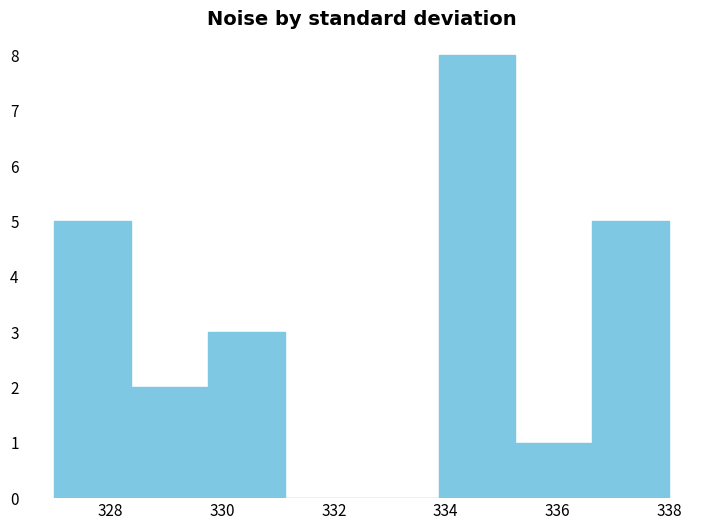

What is the height of the bar covering 333.8 to 335.2 on the x-axis? Neither the bar edges nor the heights are printed on the chart, so give them approximately, as read against the axes.

8